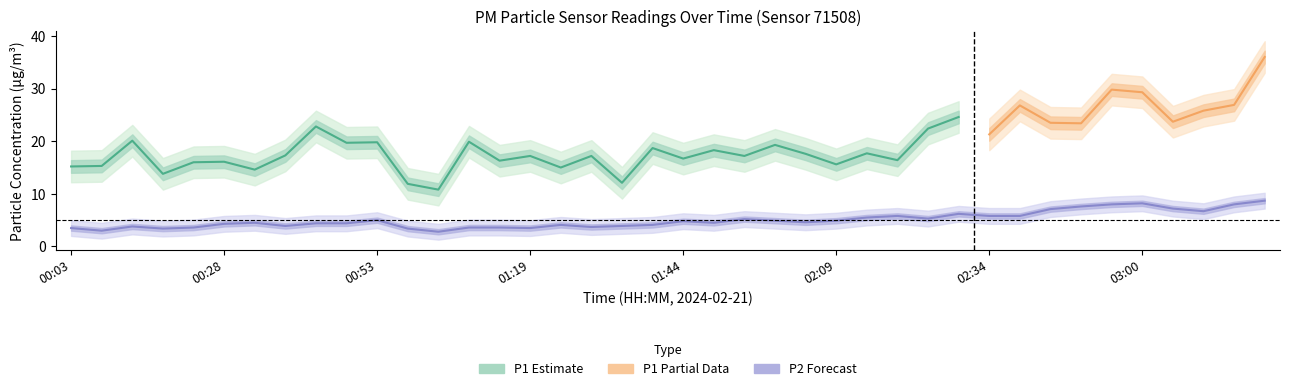

True or false: there are more than 1 points higher than both neighbors.

True